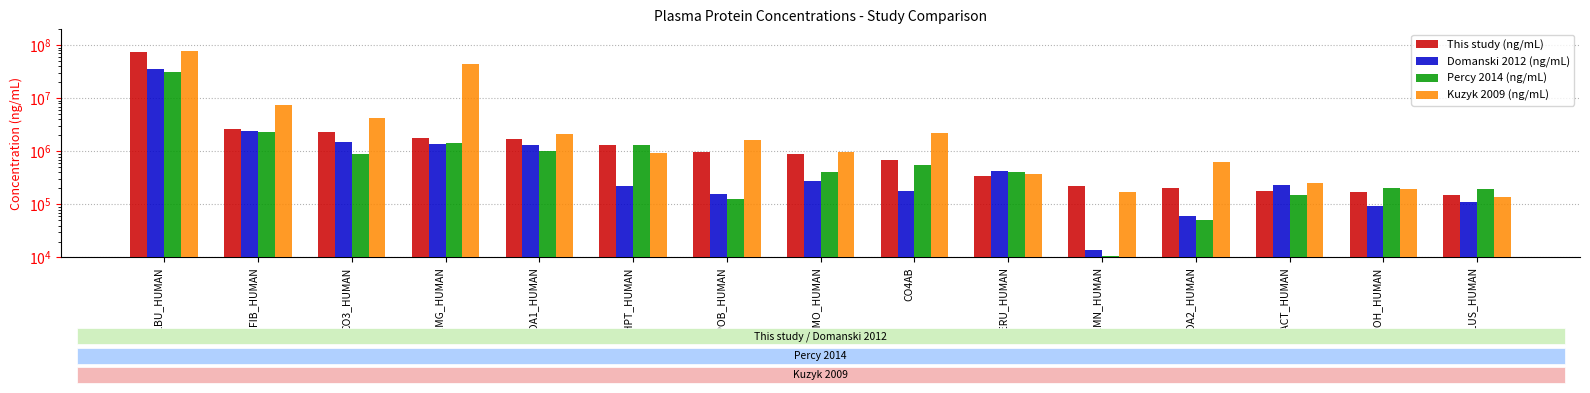

What is the minimum value shown in the chart?

10435